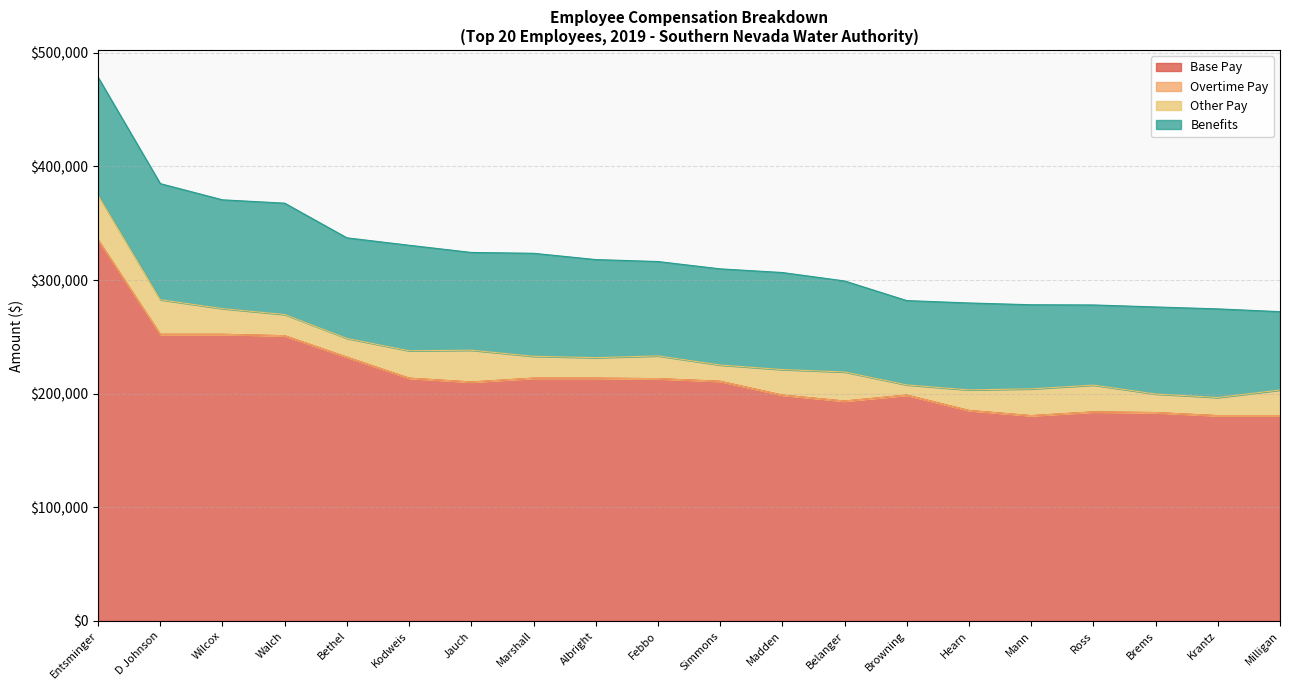

At which category does Base Pay reach its first local valley?

Jauch